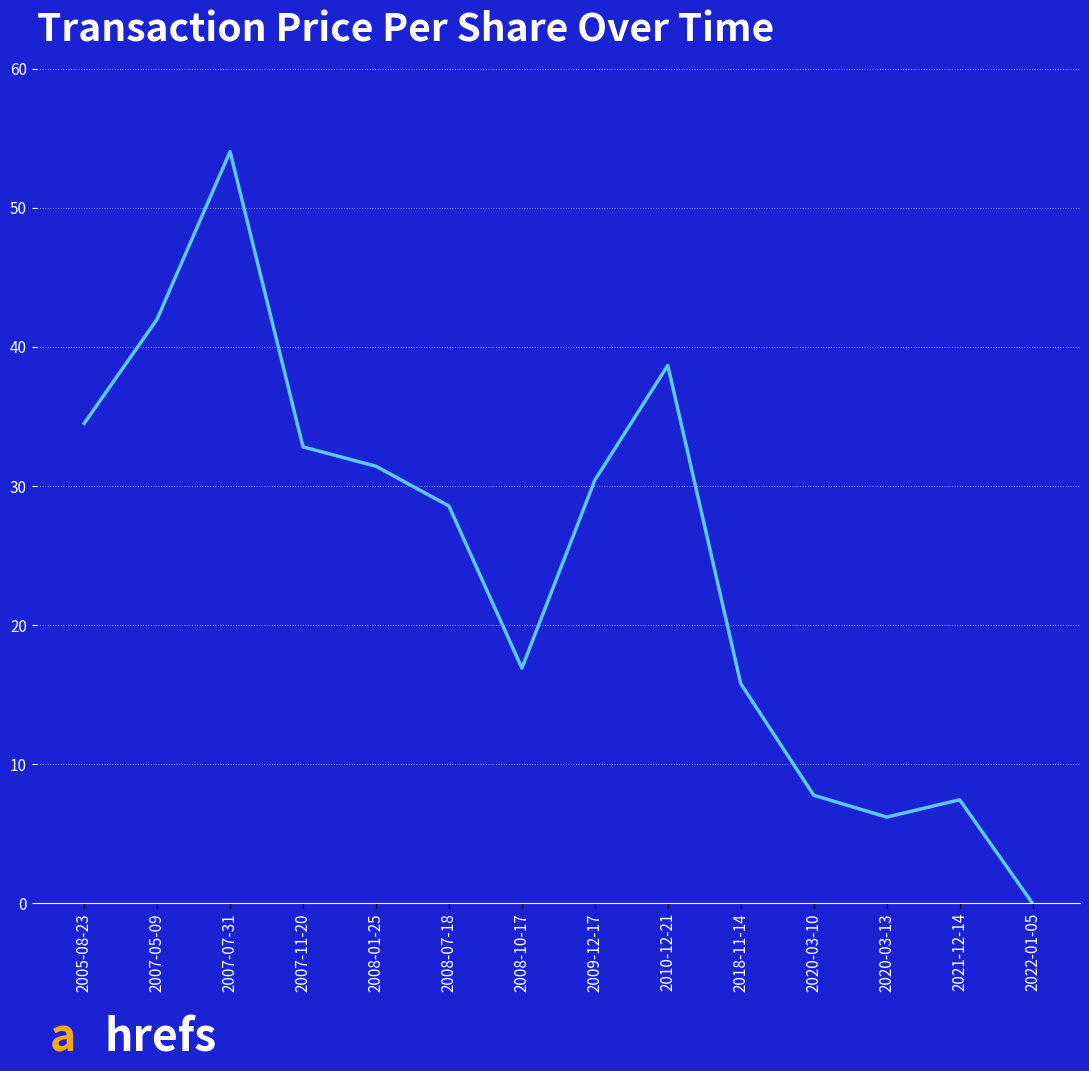

What is the difference between the maximum and minimum values?

54.0